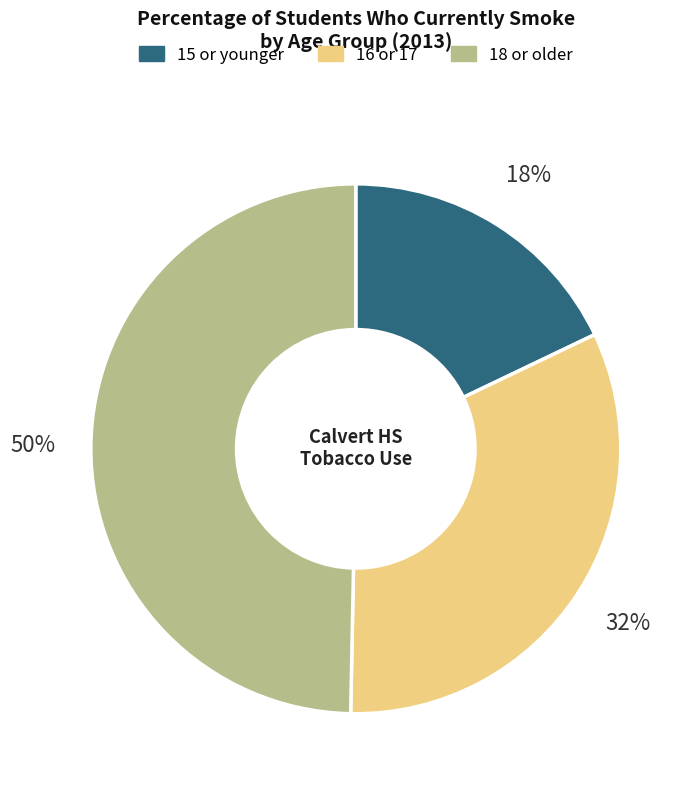

To the nearest percent, what is the difference between the largest and smallest slice percentages?

32%